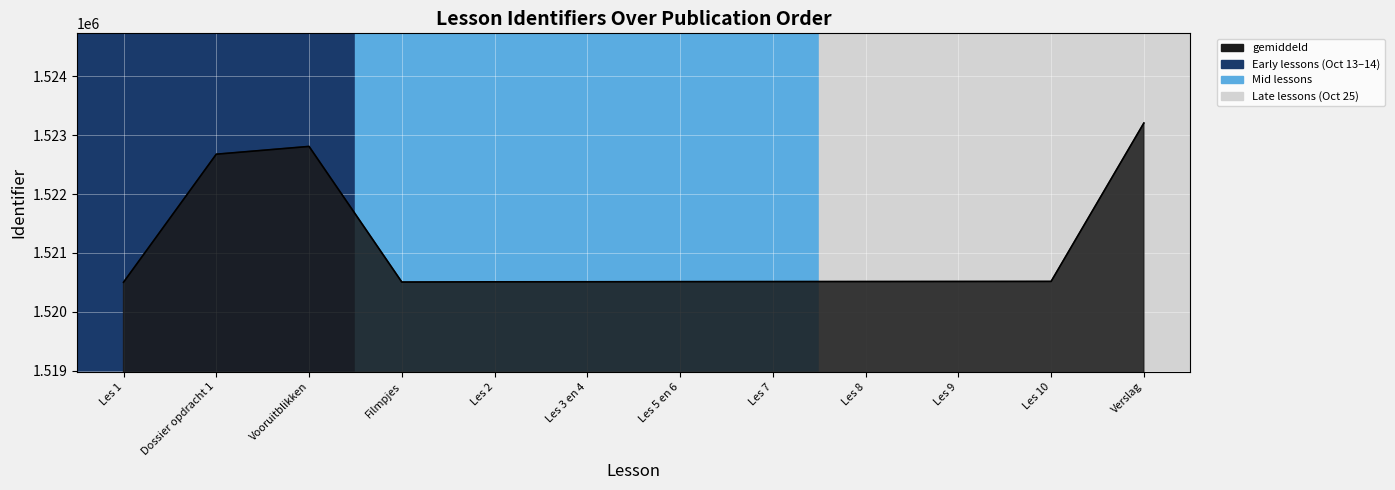

At which label is the value closest to 1521853?

Dossier opdracht 1